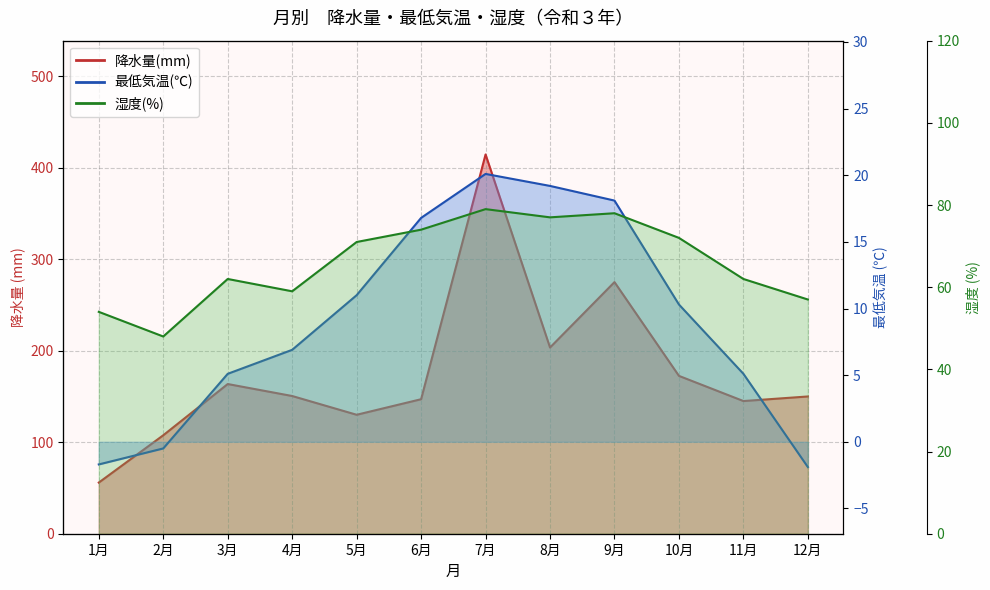

What is the difference between the 湿度(%) values at 4月 and 8月?

18.0